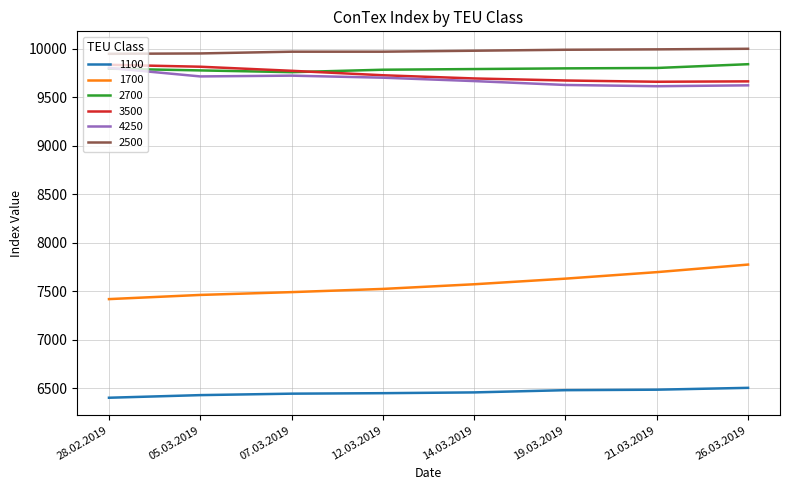

What is the difference between the second highest and second lowest values in the 1100 series?

56